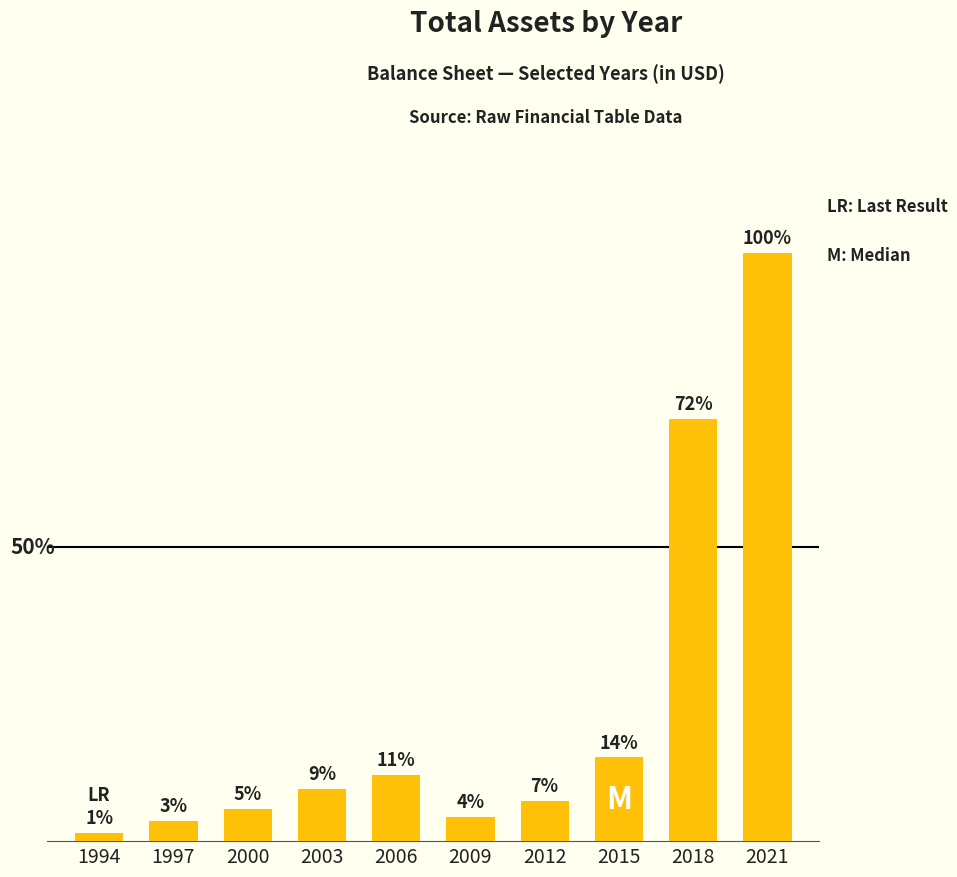

Does the chart contain any negative values?

No